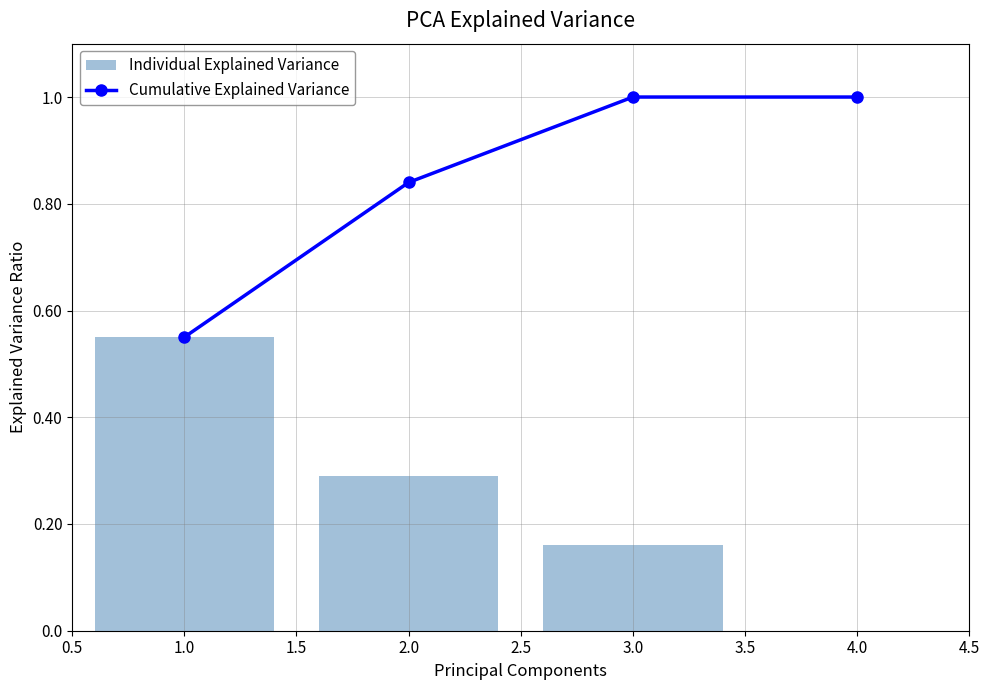

The value of Individual Explained Variance at 4.0 is -0.3. True or false?

False